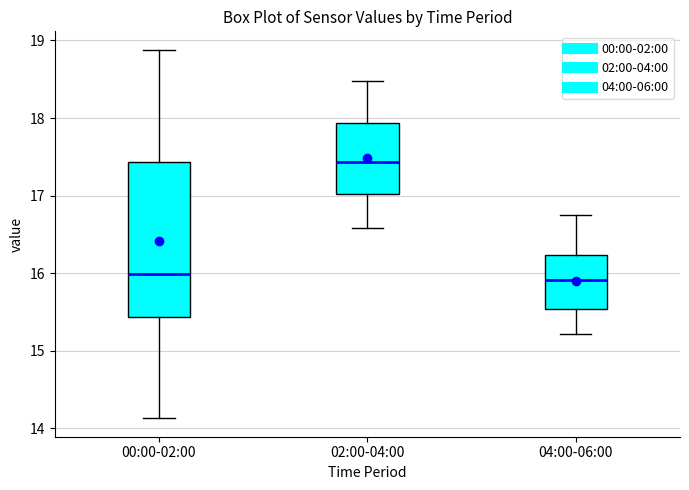

Which box is the tallest, from its lower edge to its upper edge?

00:00-02:00